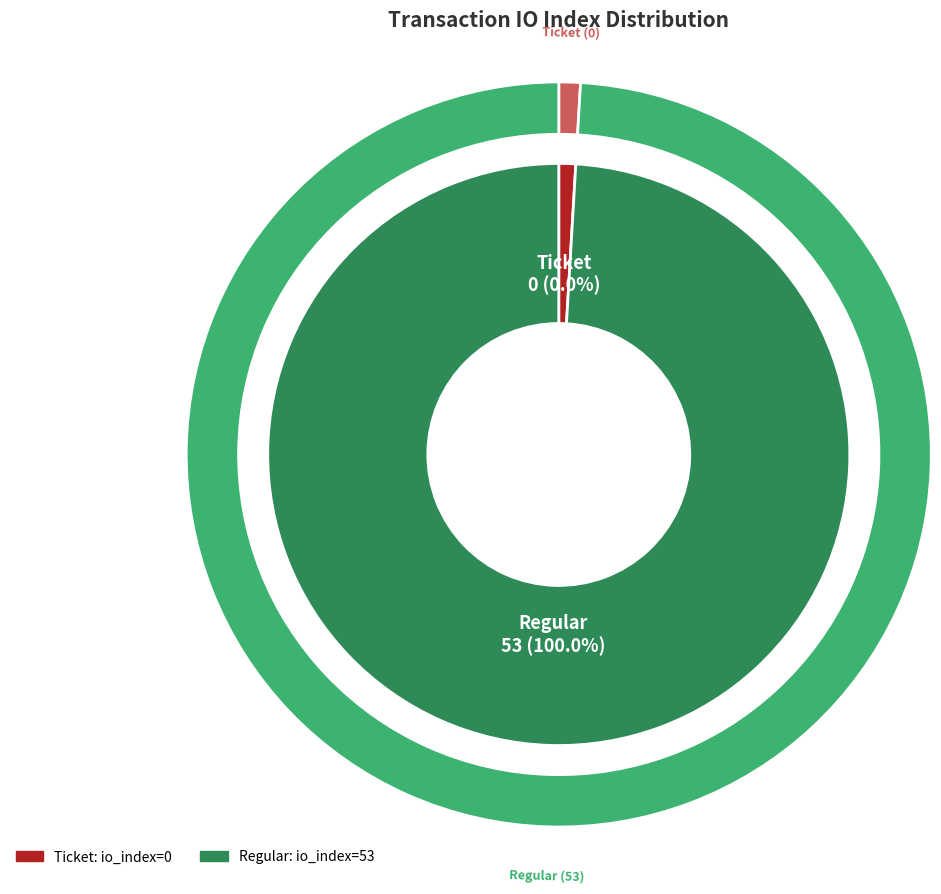

What is the largest slice in the pie chart?

Regular (index 53)